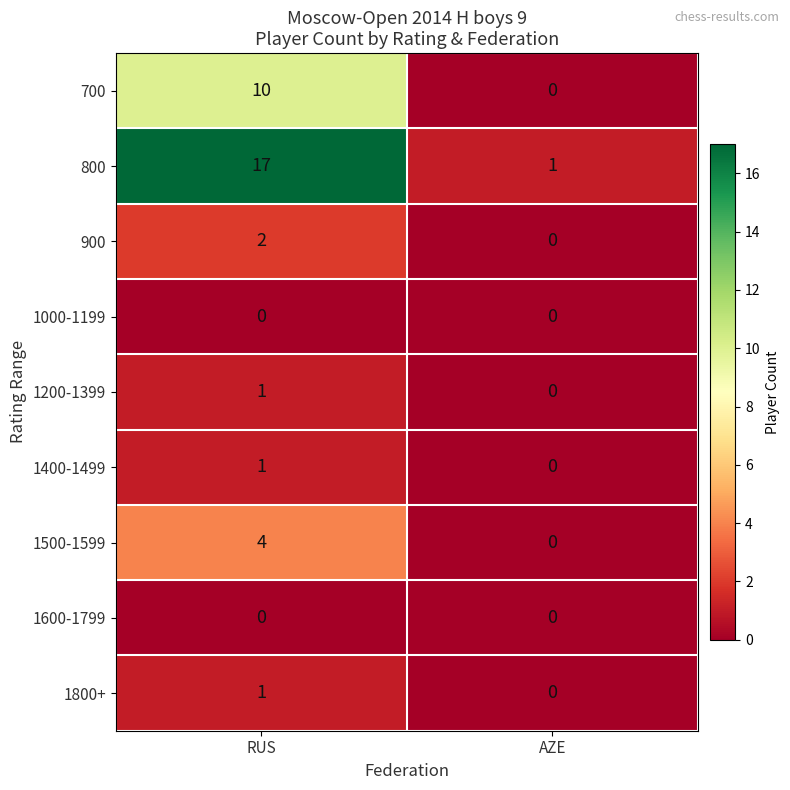

What is the difference between the highest and lowest values at AZE?

1